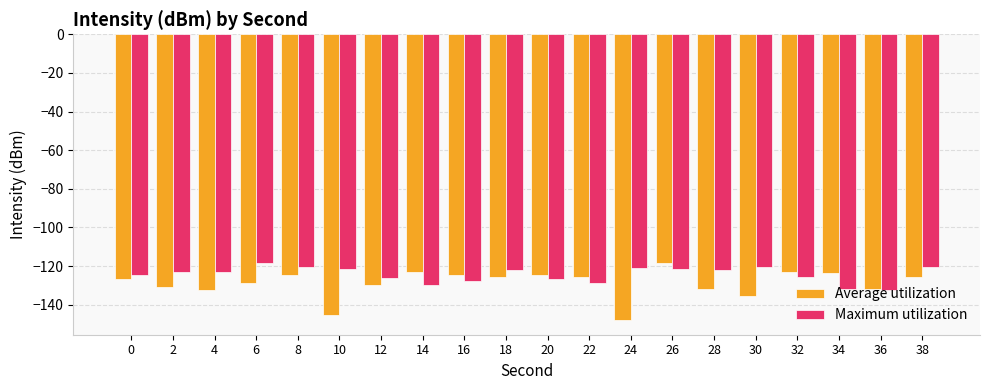

What are all the series names shown in the legend?

Average utilization, Maximum utilization